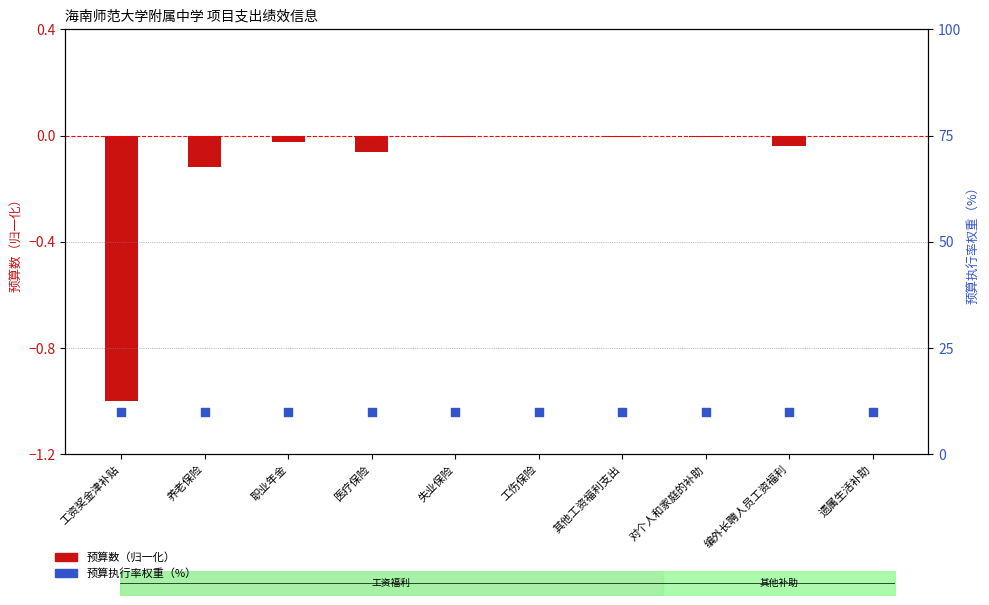

Which series reaches the maximum Y coordinate?

预算执行率权重（%）